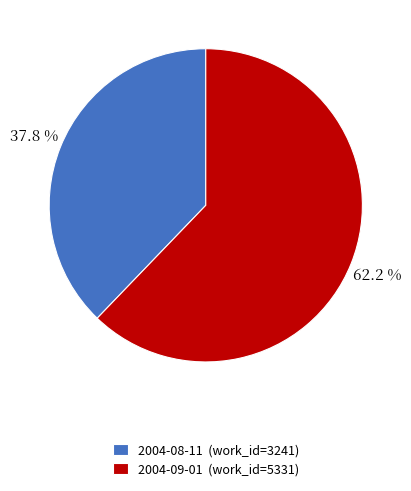

What portion of the pie excludes 2004-09-01?

37.8%